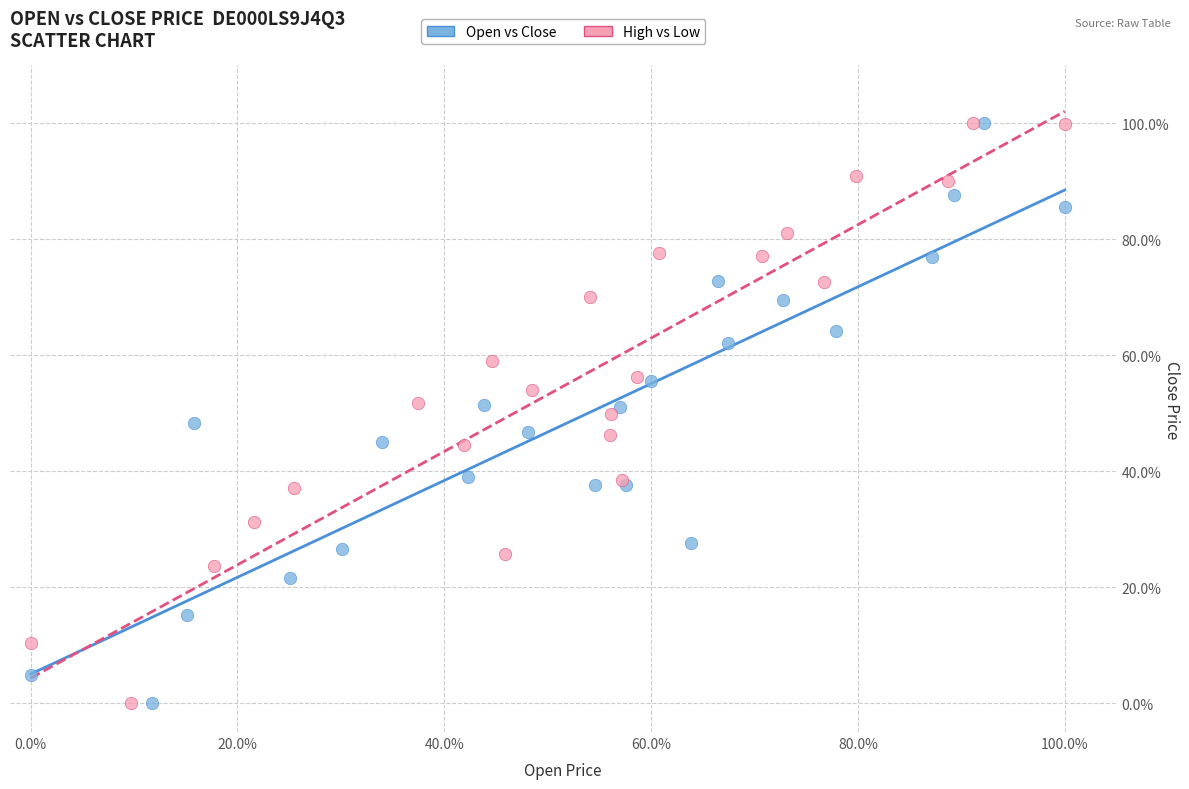

What are all the series names shown in the legend?

Open vs Close, High vs Low